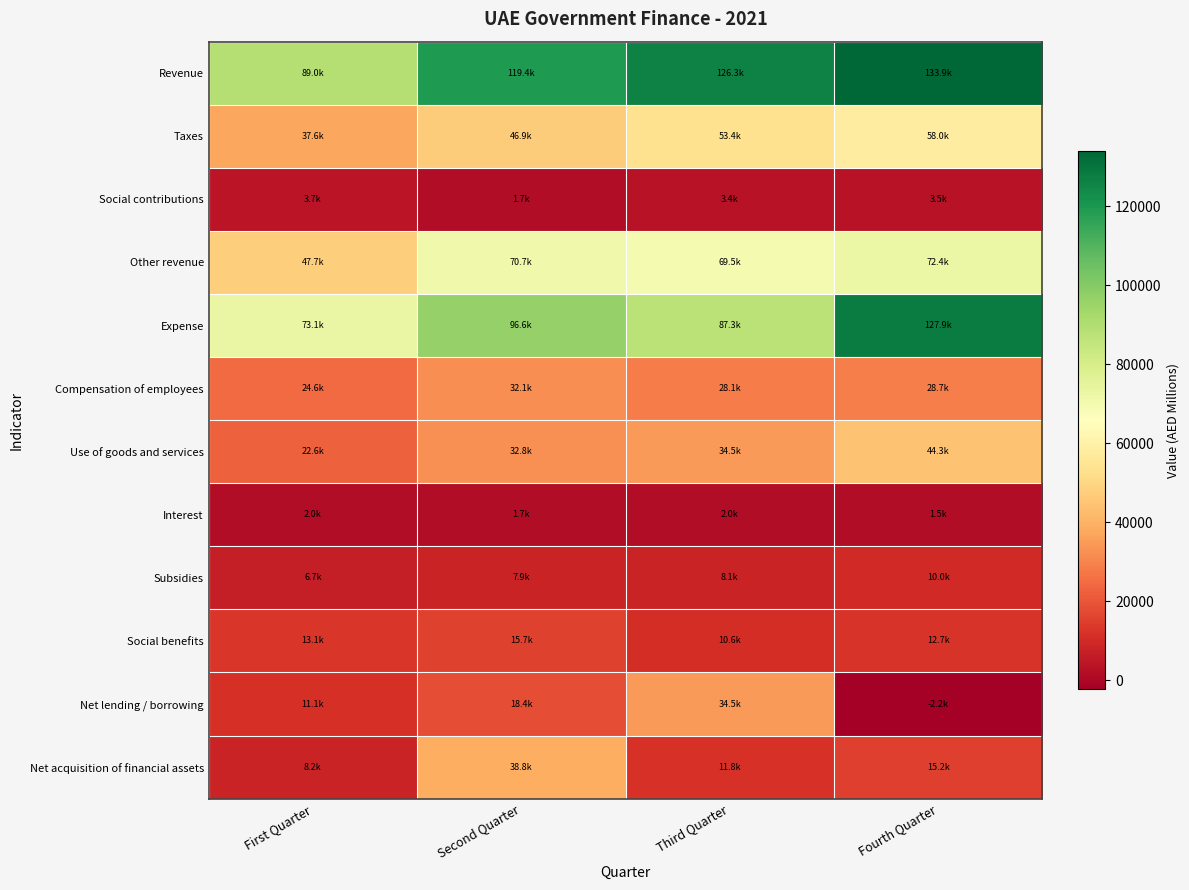

What is the minimum value shown in the chart?

-2224.7